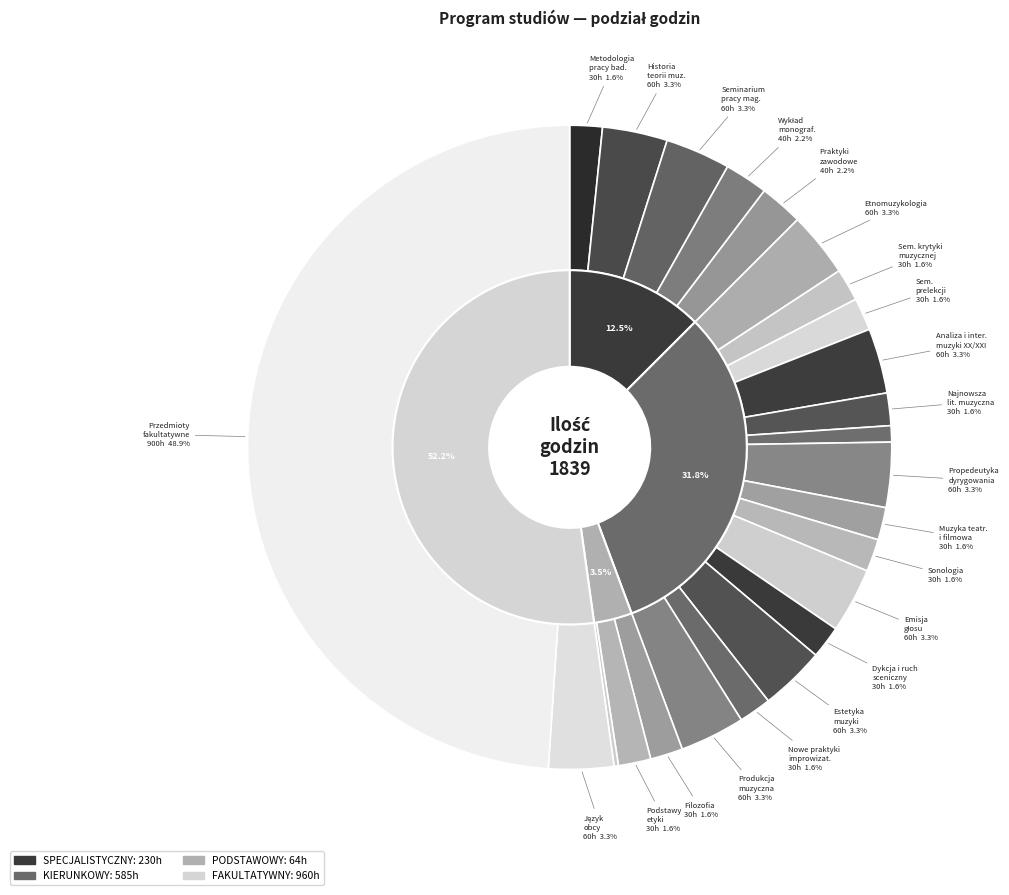

What percentage is the Dykcja i ruch sceniczny slice, to the nearest percent?

2%